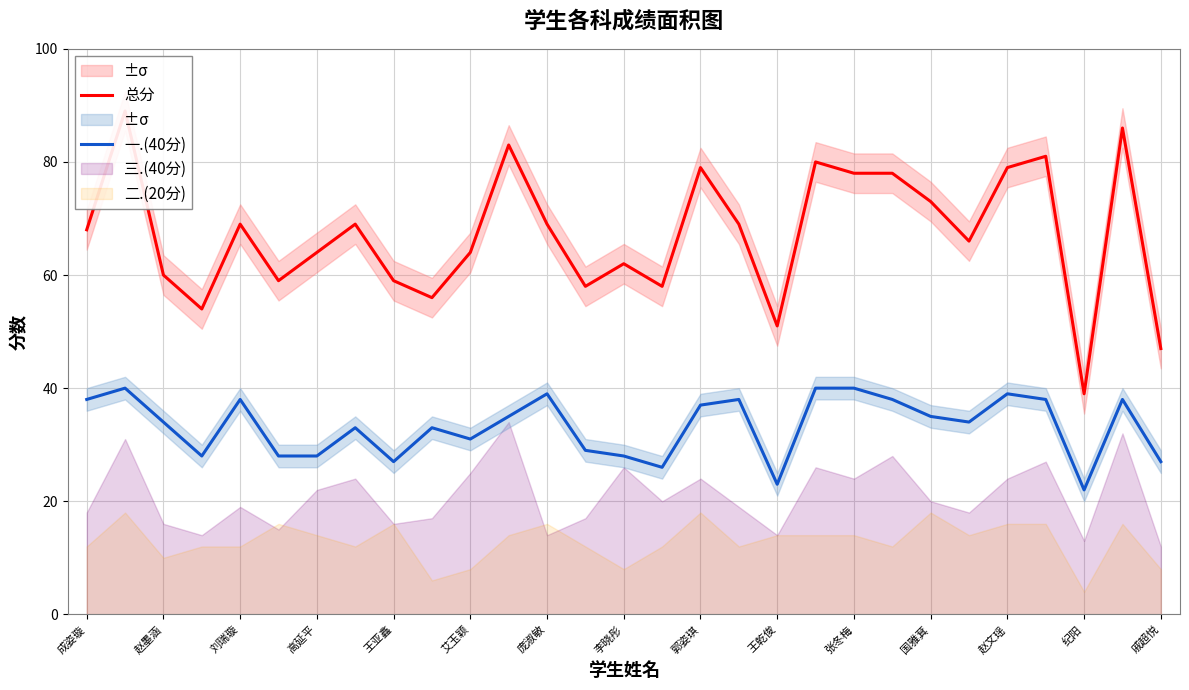

What is the sum of all 总分 values?

1947